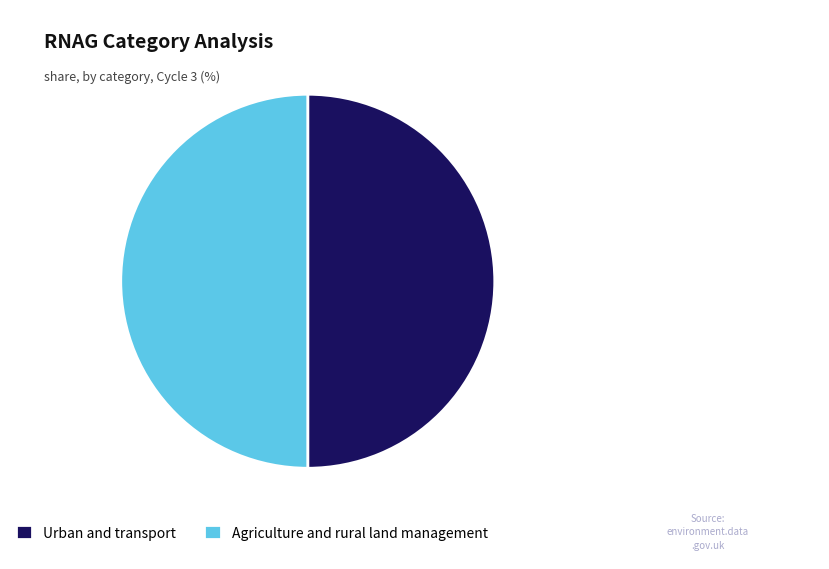

Is the sum of Agriculture and rural land management and Urban and transport greater than half?

Yes